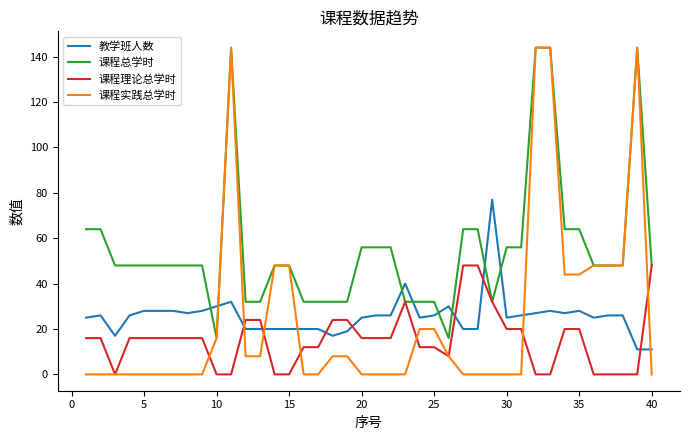

What is the maximum value for 课程实践总学时?

144